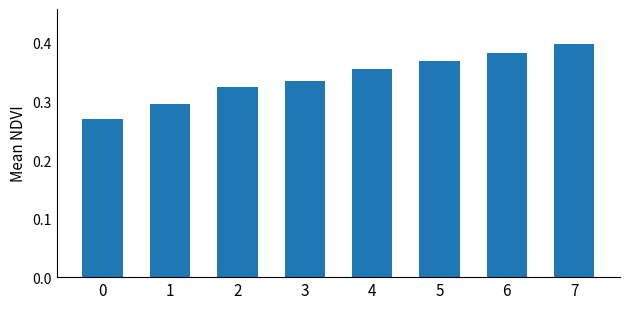

How many bars are there in total?

8